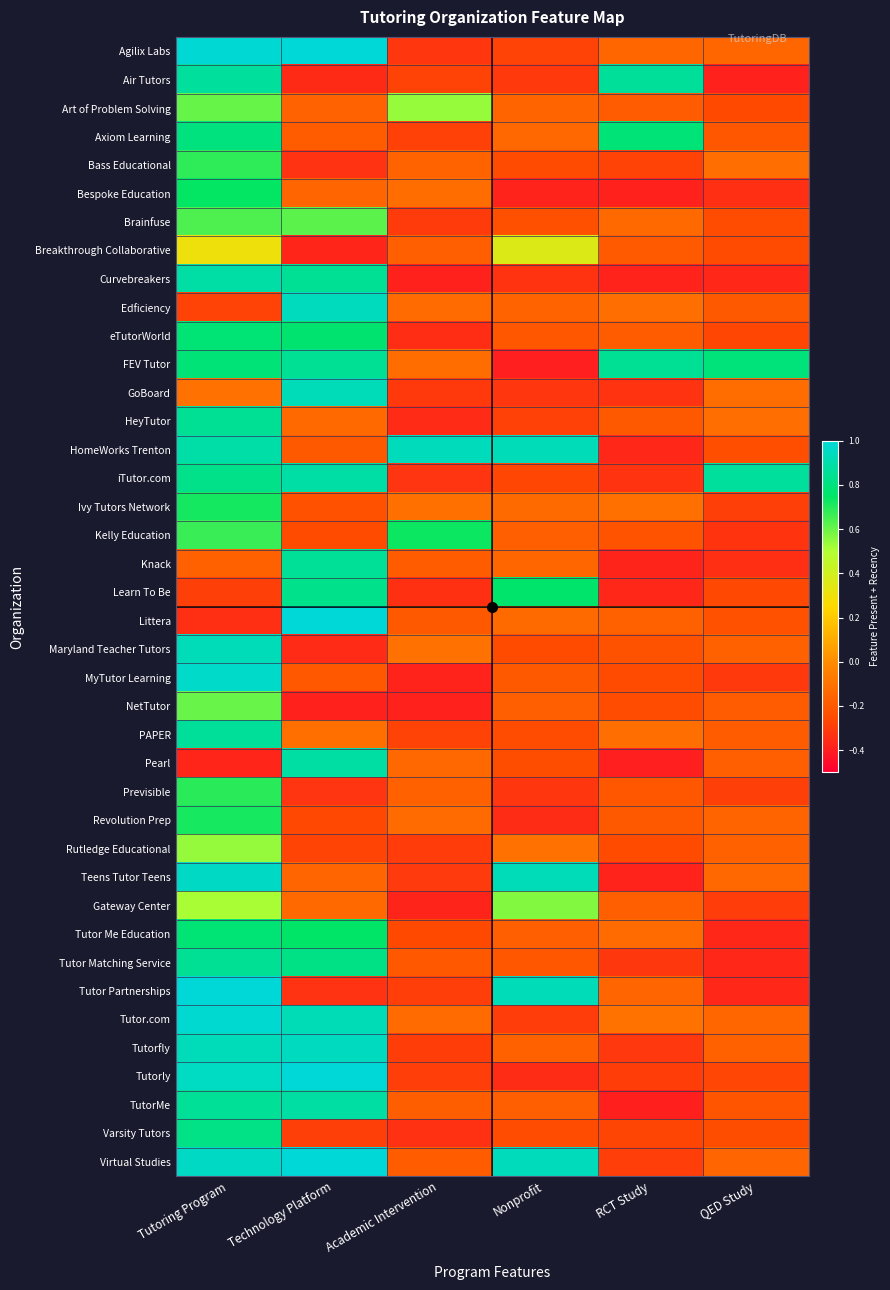

At which category is the sum across all series the highest?

Tutoring Program